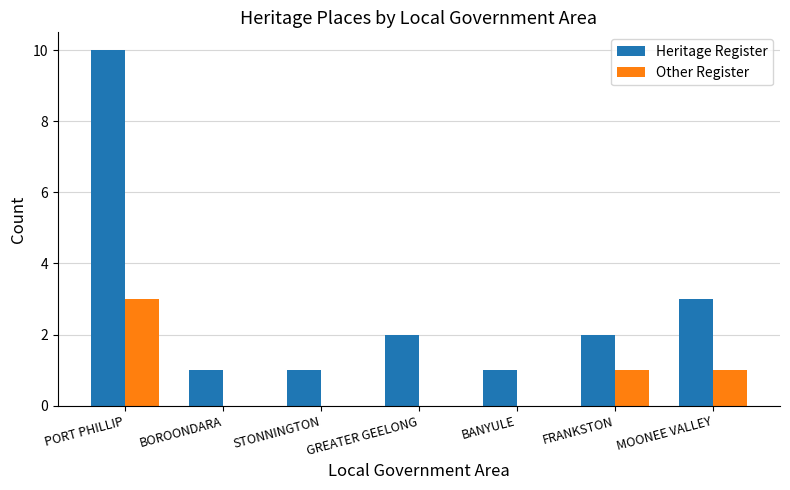

Read the Heritage Register value at GREATER GEELONG.

2